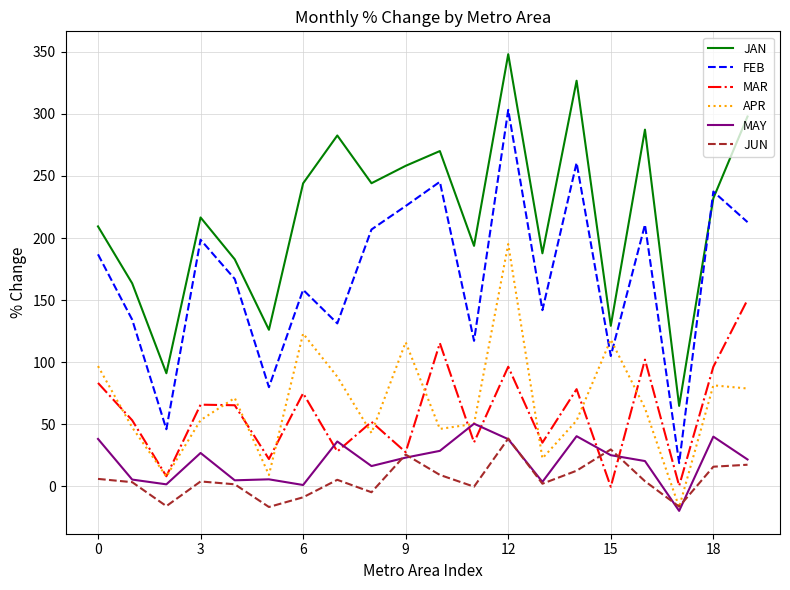

Which series has the largest range (max minus min)?

FEB